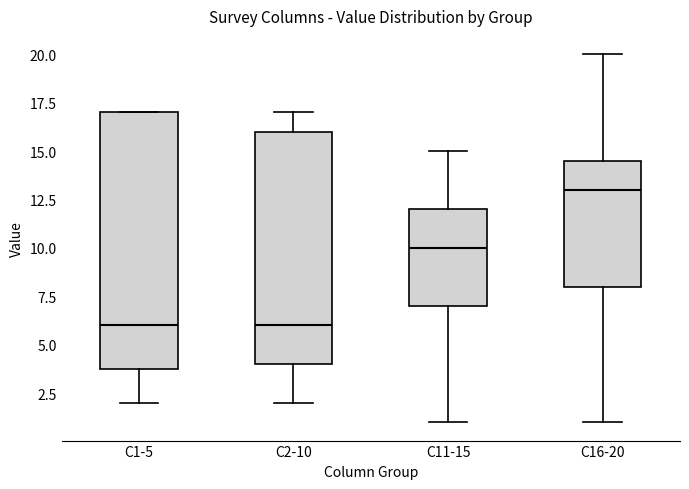

Reading left to right, read every box against the y-axis: the position of its median line, the range the box covers, and the ends of its whiskers. The values are not printed on the chart, so give them approximately, as read against the axis.

C1-5: median 6.0, box 4.0 to 17.0, whiskers 2.0 to 17.0
C2-10: median 6.0, box 4.0 to 16.0, whiskers 2.0 to 17.0
C11-15: median 10.0, box 7.0 to 12.0, whiskers 1.0 to 15.0
C16-20: median 13.0, box 8.0 to 14.5, whiskers 1.0 to 20.0